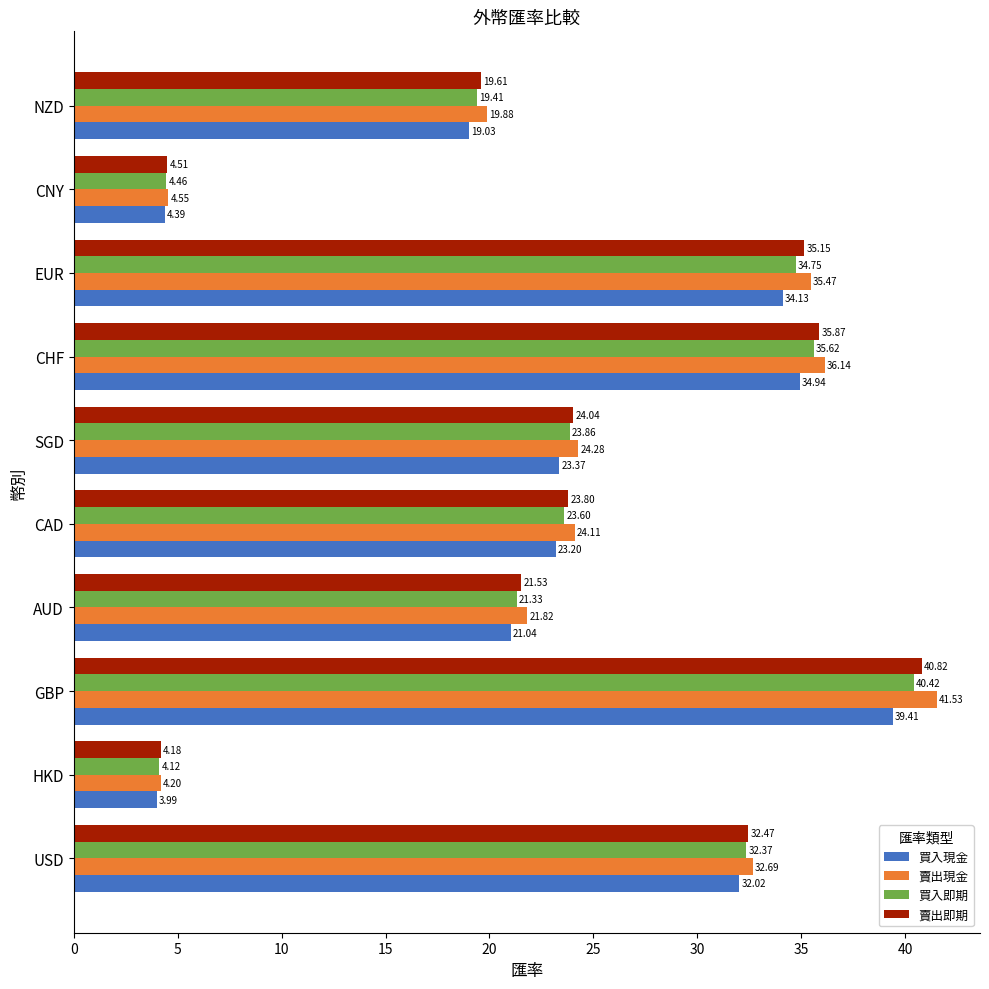

Which label corresponds to the largest value in the chart?

GBP